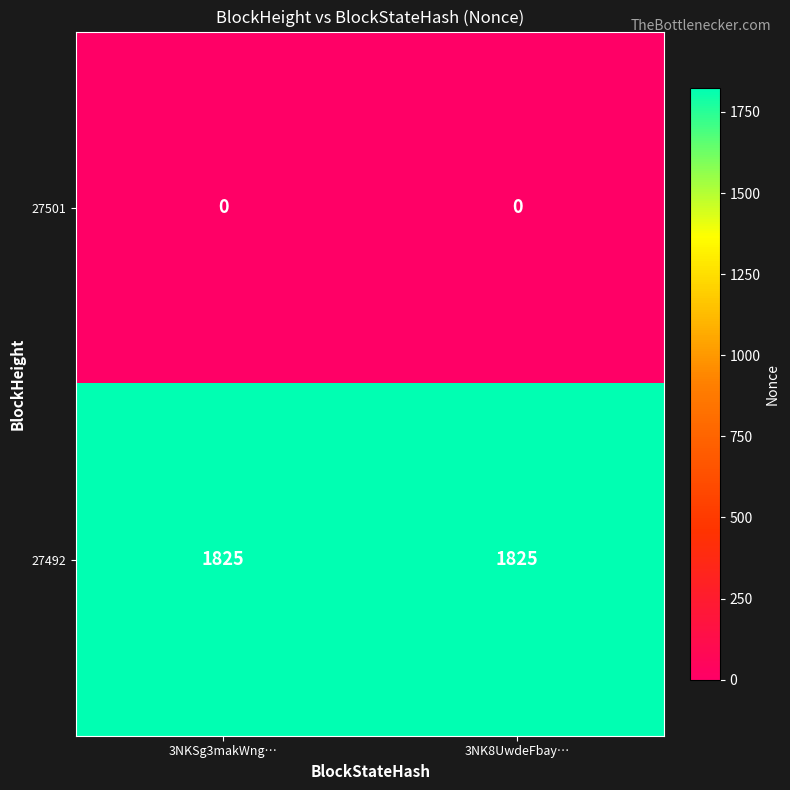

Rank the series at 3NKSg3makWng… from lowest to highest value.

27501, 27492